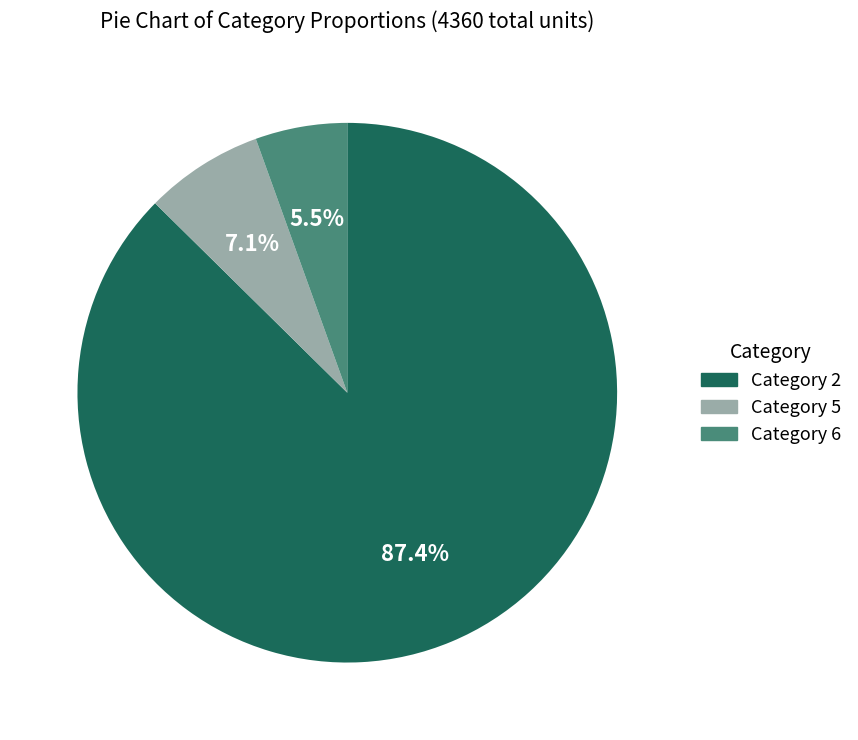

Count the number of slices in the pie.

3